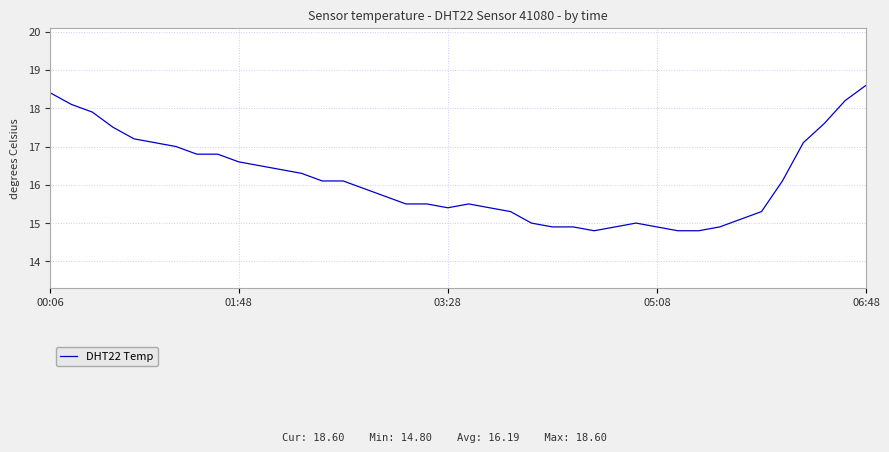

What is the smallest value displayed?

14.8